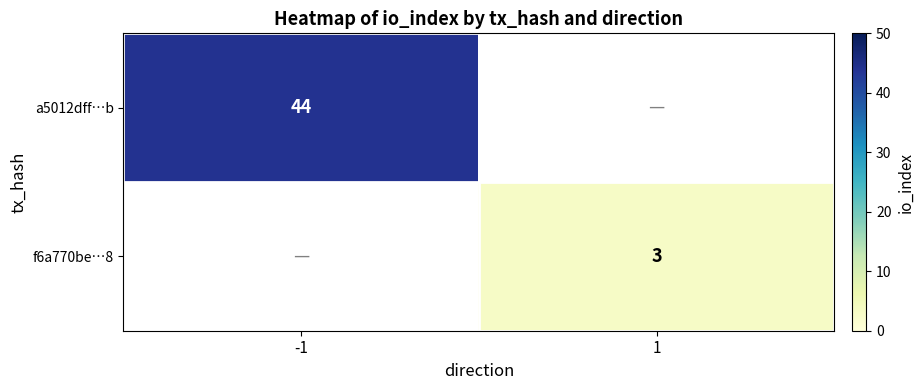

Is it true that f6a770be…8 equals 3 at 1?

True